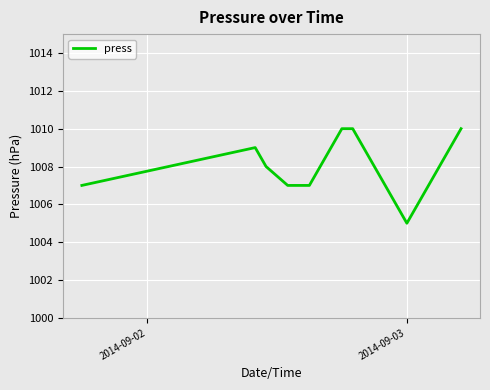

What is the minimum value shown in the chart?

1005